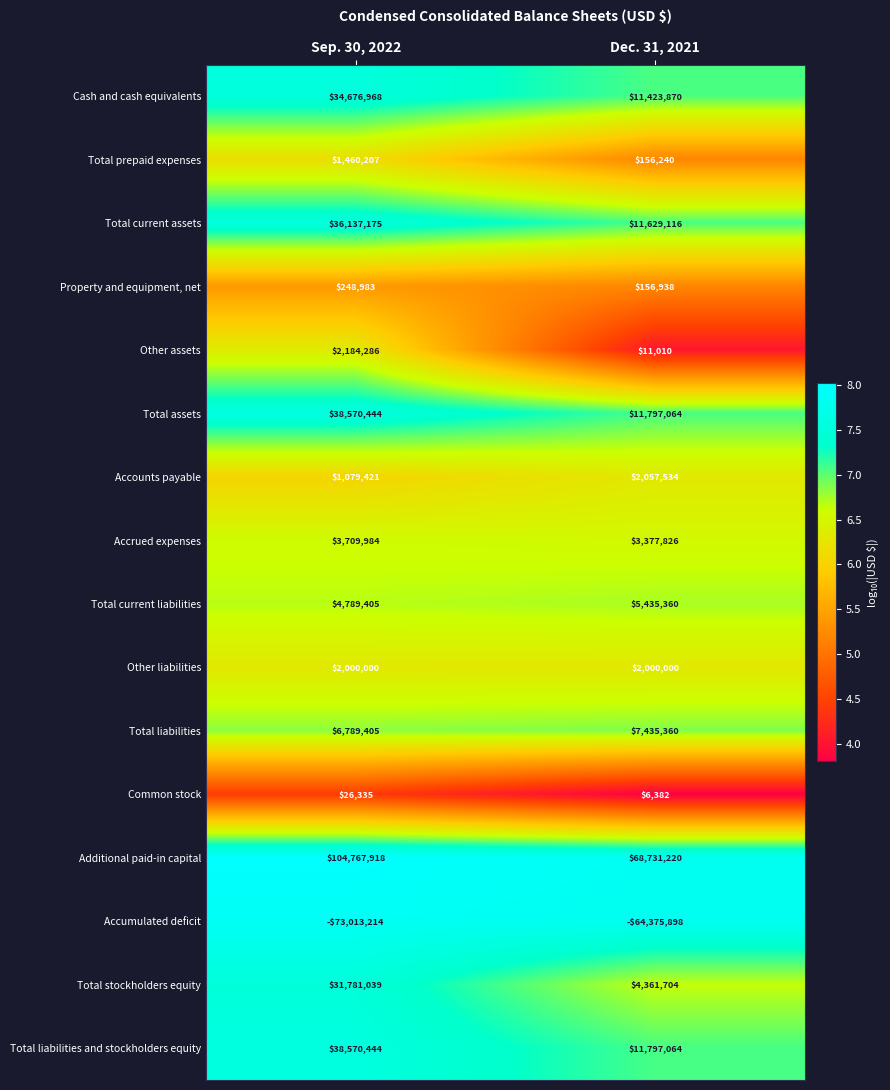

Which series changed the most between Sep. 30, 2022 and Dec. 31, 2021?

Additional paid-in capital